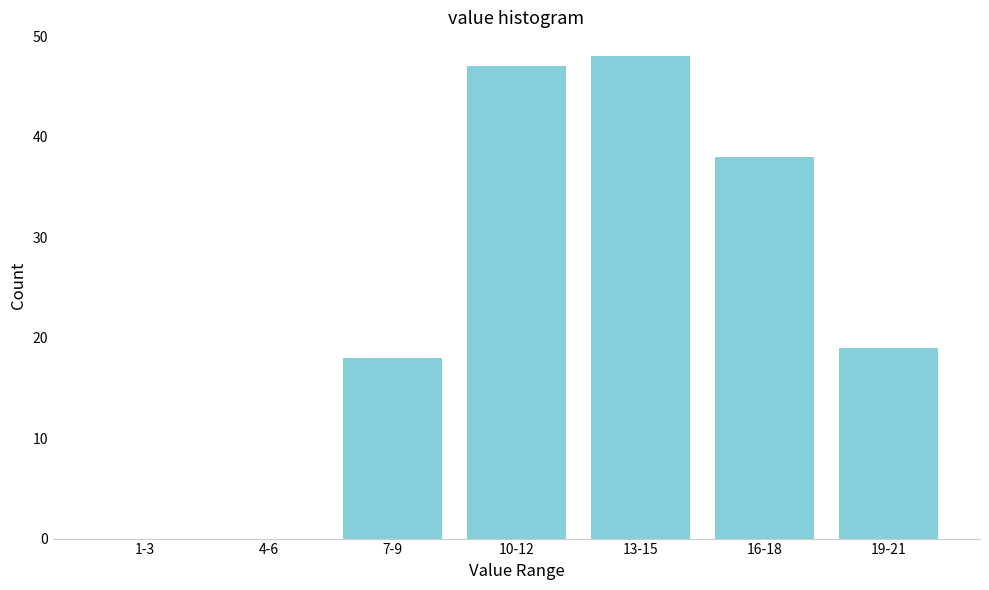

Reading left to right, list all the values displayed in this chart.

1-3=0	4-6=0	7-9=18	10-12=47	13-15=48	16-18=38	19-21=19